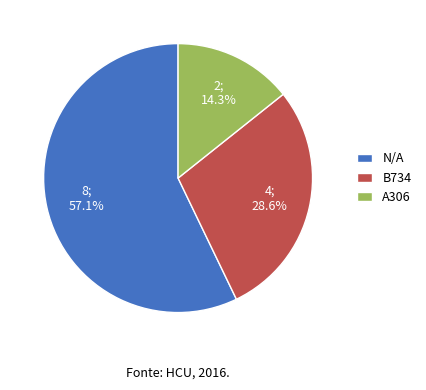

Rank the categories by value from lowest to highest.

A306, B734, N/A